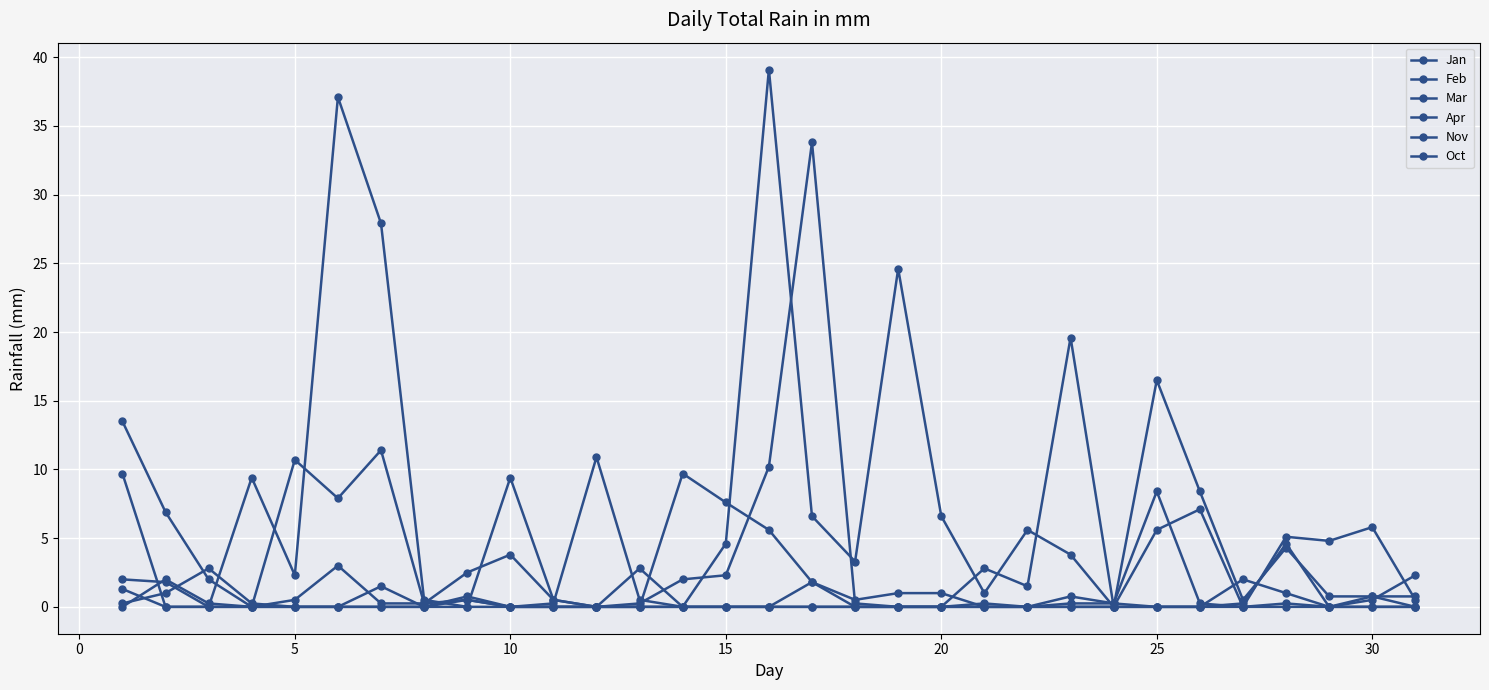

Count the number of categories in the chart.

31